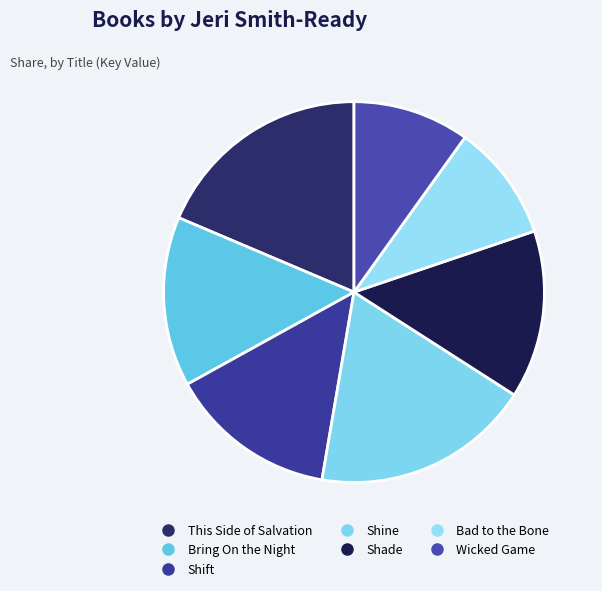

What percentage is NOT represented by Wicked Game?

90.1%